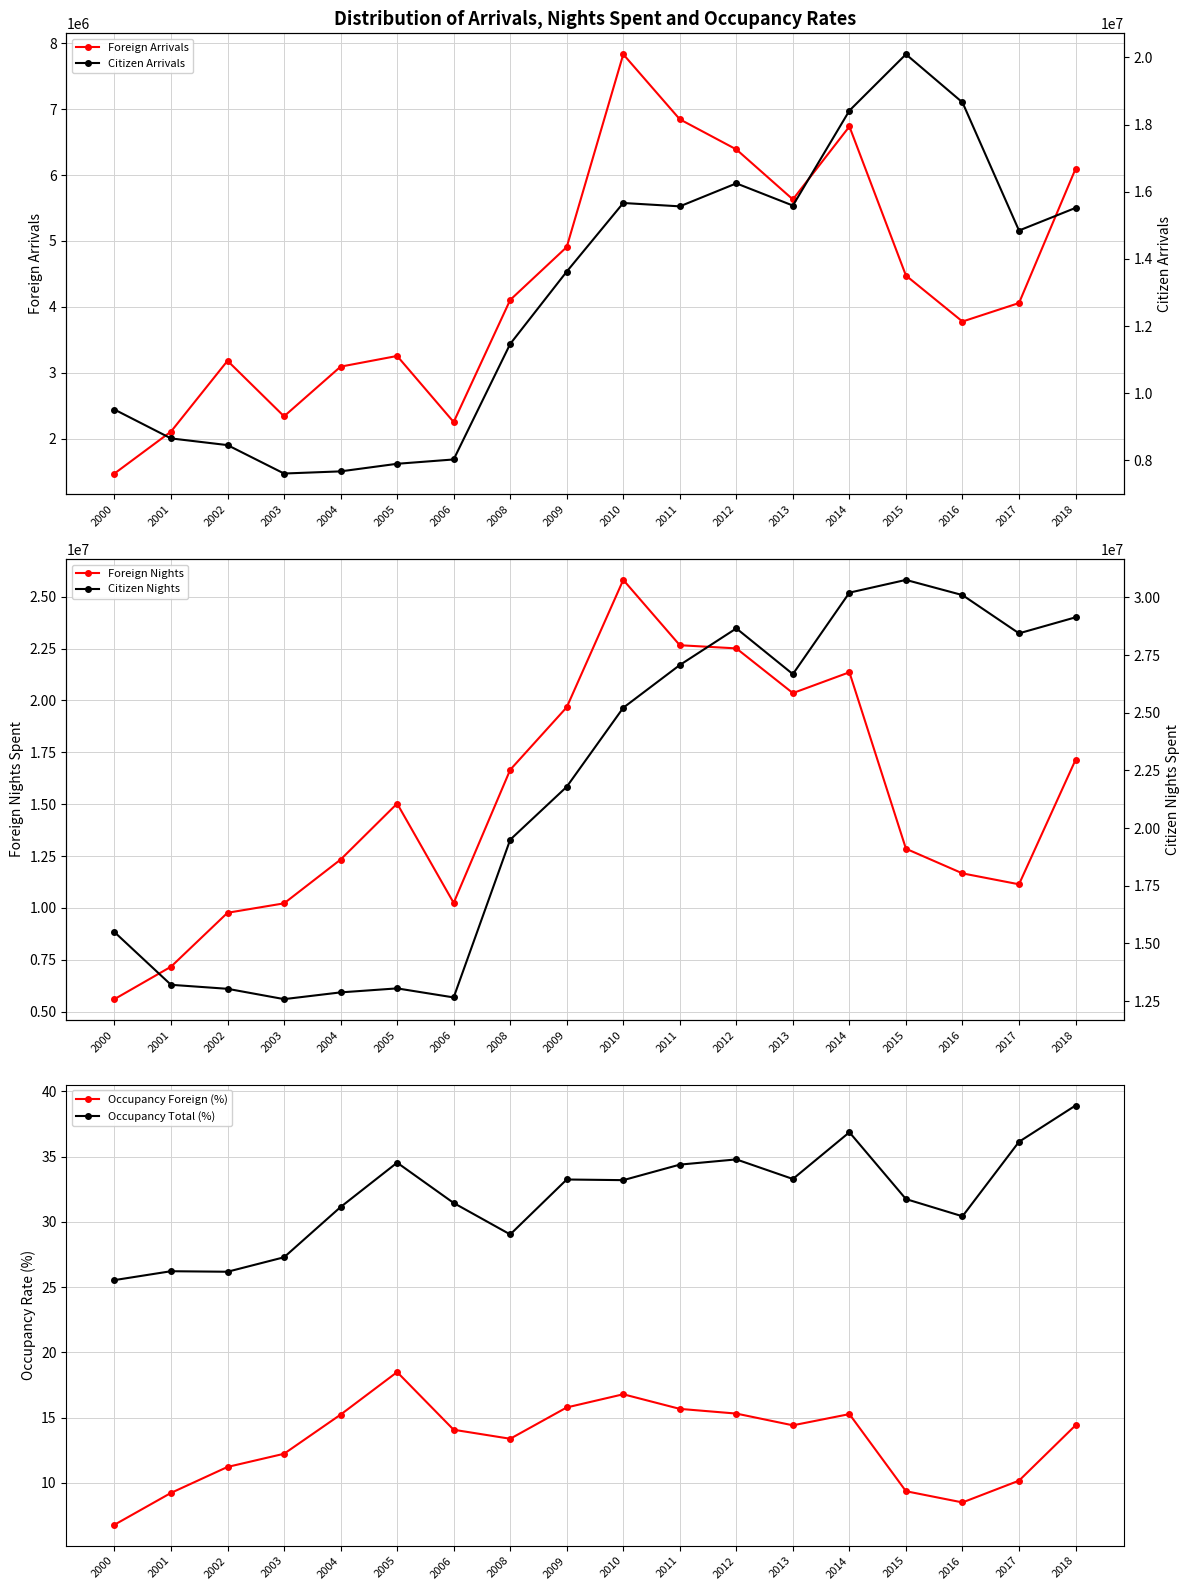

The value of Citizen Nights at 2013 is 26672647.0. True or false?

True